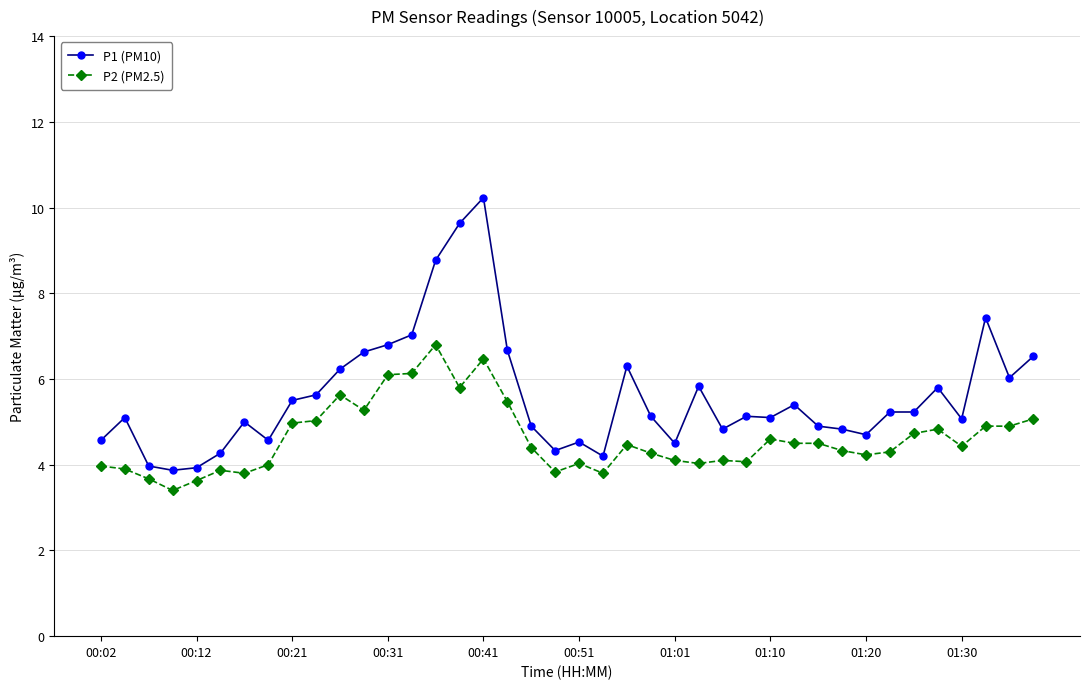

How many categories are shown in the chart?

40